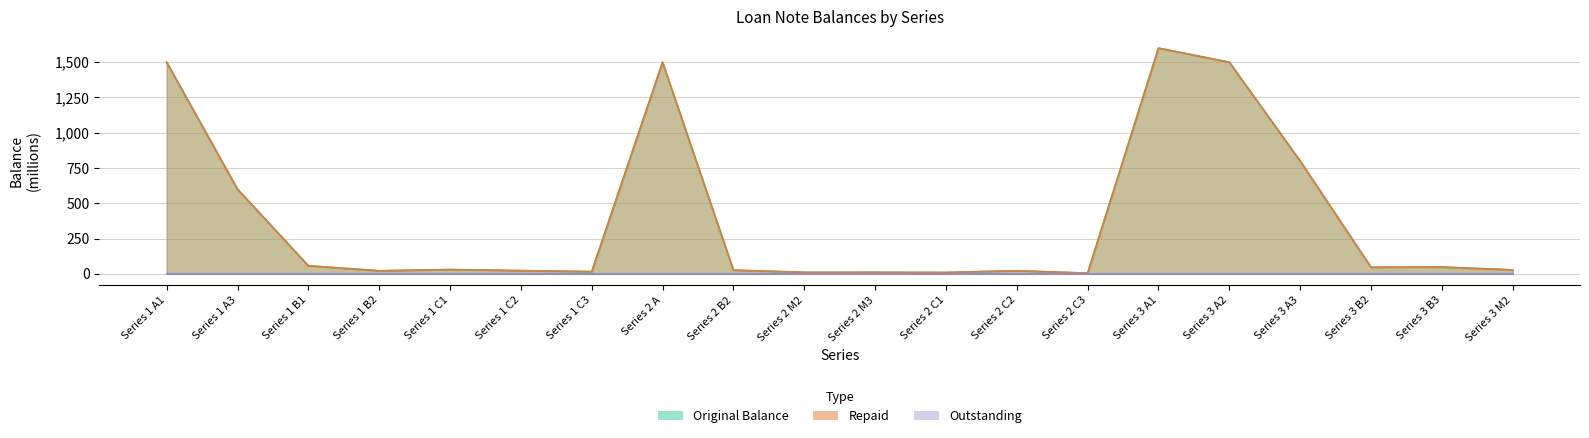

The value of Original Balance at Series 2 M3 is 10.8. True or false?

True